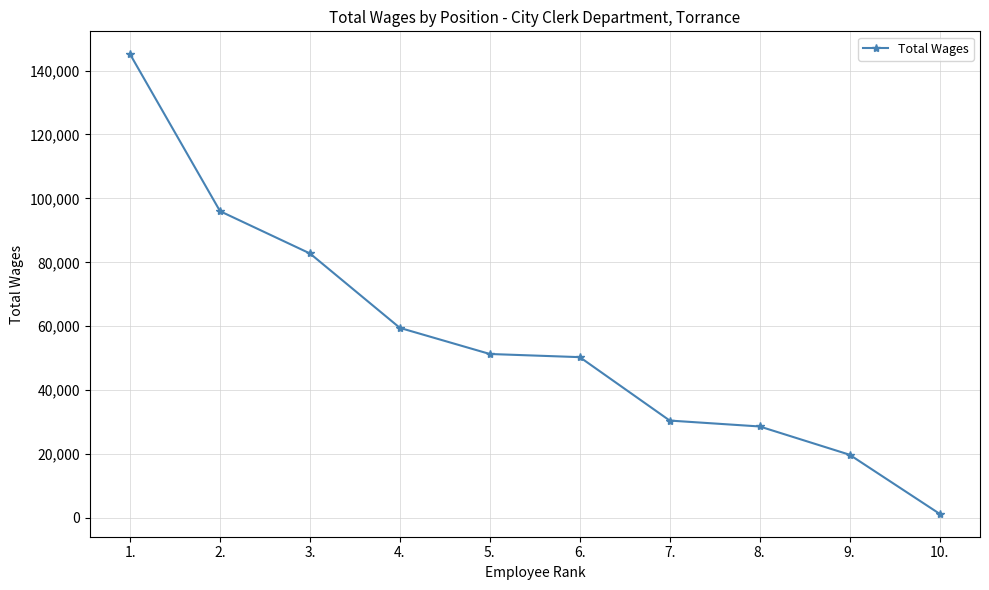

What is the maximum value shown in the chart?

145091